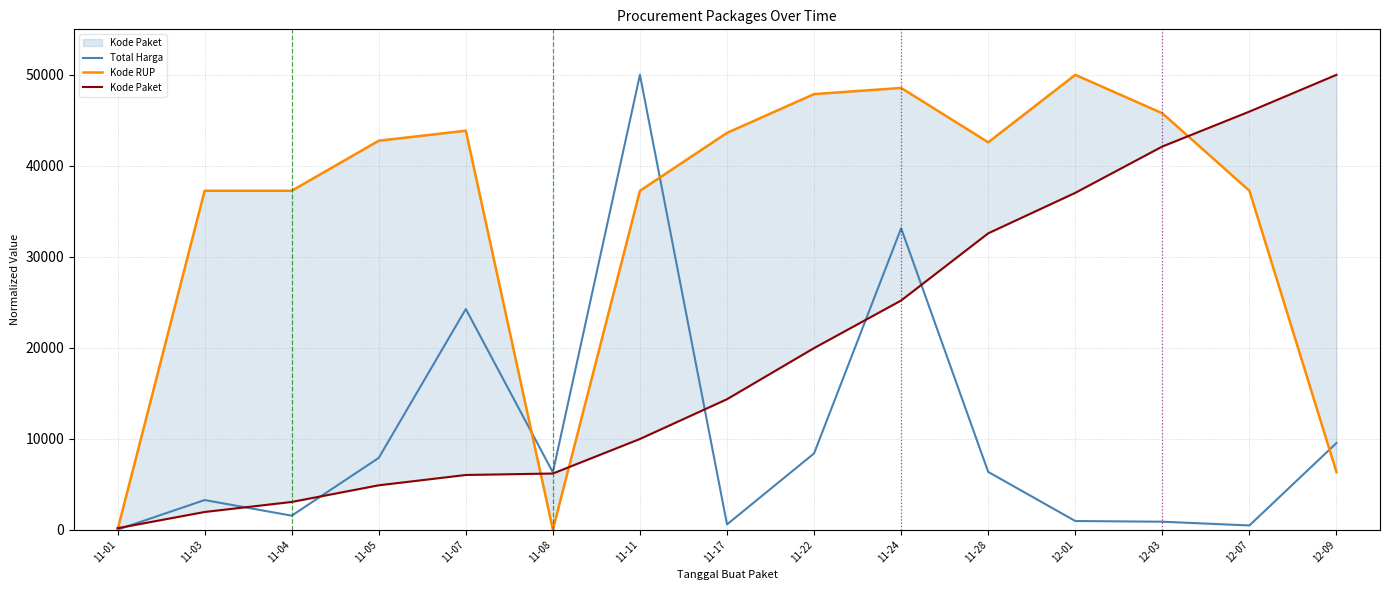

List the series in order of their overall mean, highest first.

Kode RUP, Kode Paket, Total Harga